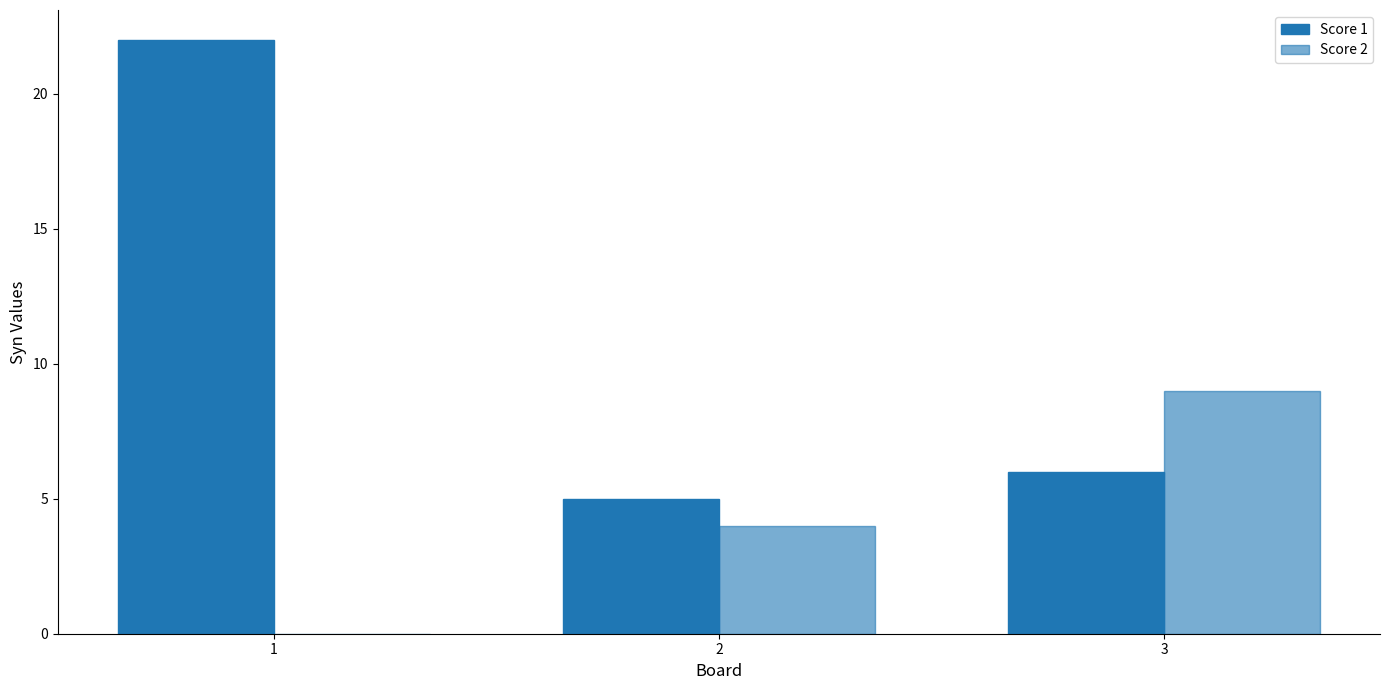

Are the bars grouped side by side (vs. stacked)?

Yes